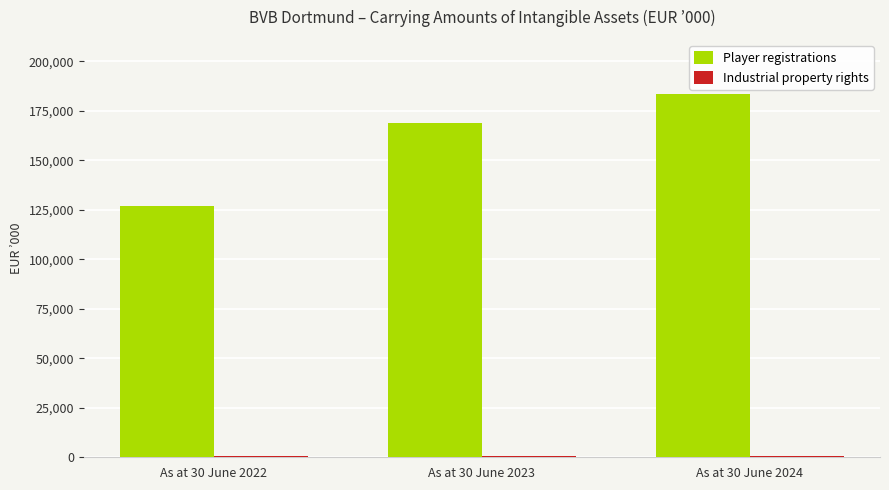

Which series has the largest total across all categories?

Player registrations